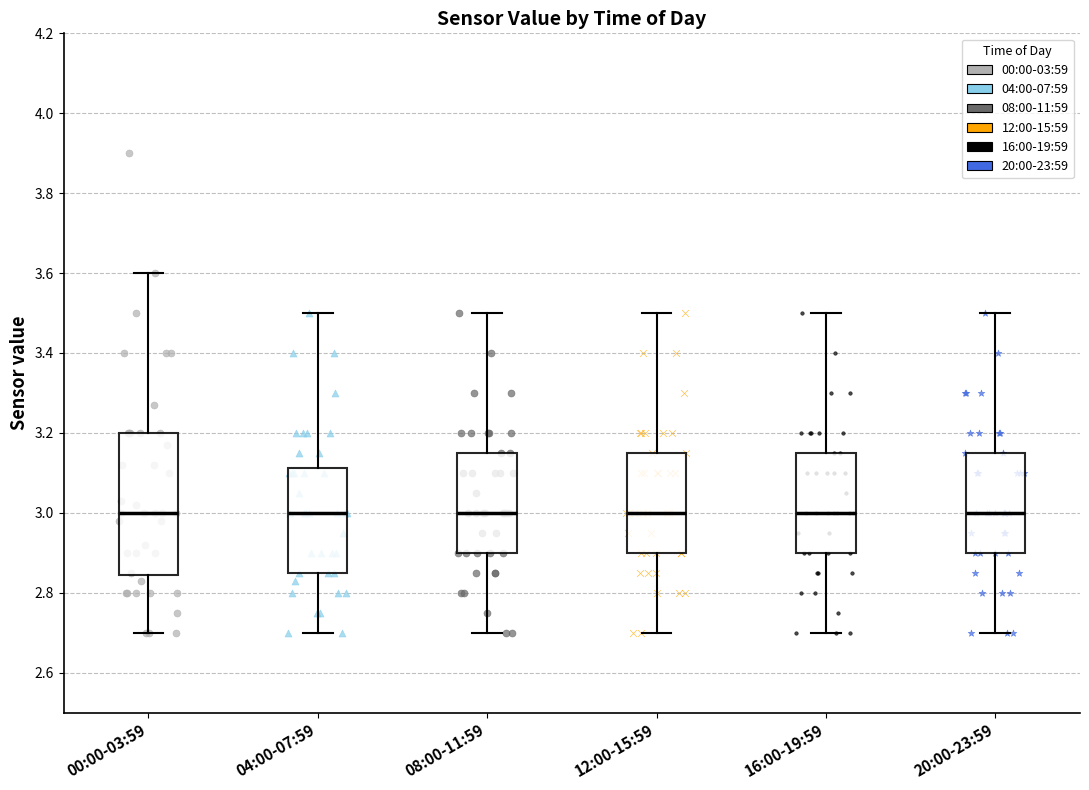

Reading left to right, read every box against the y-axis: the position of its median line, the range the box covers, and the ends of its whiskers. The values are not printed on the chart, so give them approximately, as read against the axis.

00:00-03:59: median 3.00, box 2.84 to 3.20, whiskers 2.70 to 3.60
04:00-07:59: median 3.00, box 2.86 to 3.12, whiskers 2.70 to 3.50
08:00-11:59: median 3.00, box 2.90 to 3.16, whiskers 2.70 to 3.50
12:00-15:59: median 3.00, box 2.90 to 3.16, whiskers 2.70 to 3.50
16:00-19:59: median 3.00, box 2.90 to 3.16, whiskers 2.70 to 3.50
20:00-23:59: median 3.00, box 2.90 to 3.16, whiskers 2.70 to 3.50